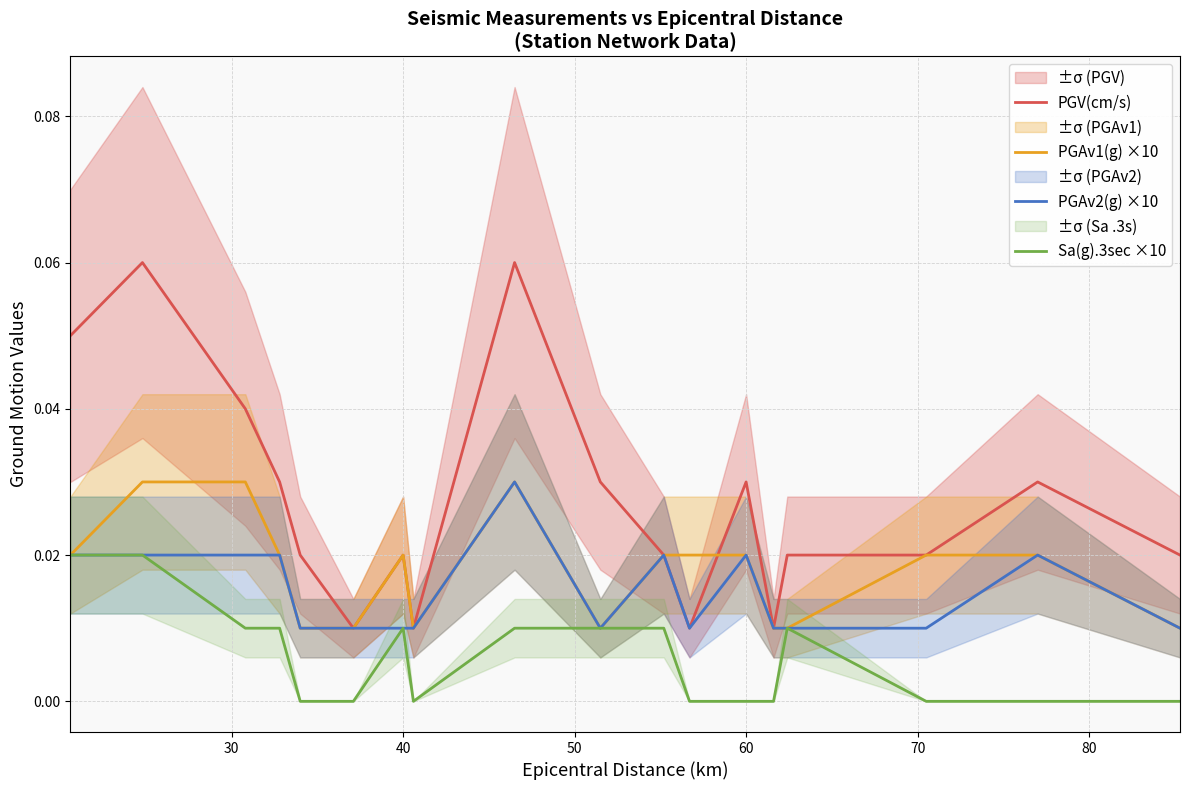

True or false: Sa(g).3sec ×10 and PGV(cm/s) intersect in this chart.

False